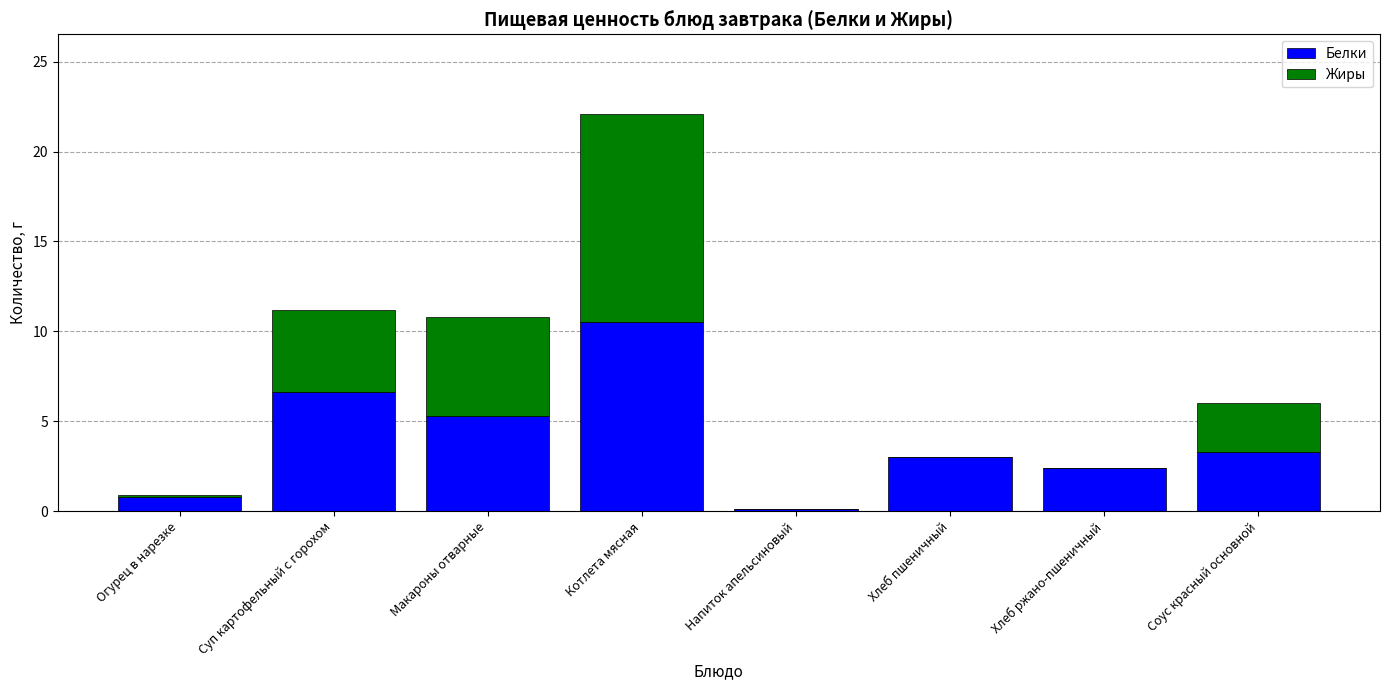

The value of Белки at Макароны отварные is 2.3. True or false?

False